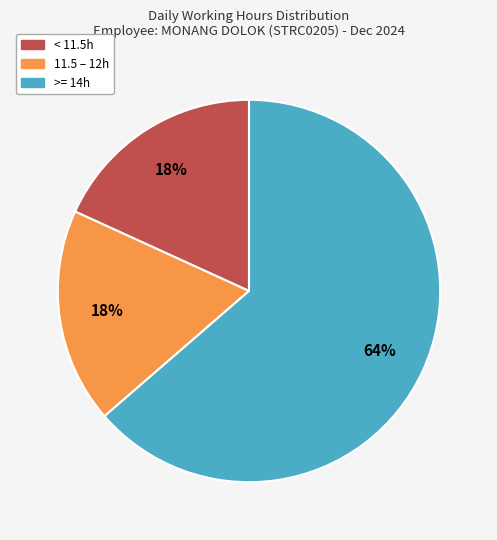

Is there any slice that represents more than half of the pie?

Yes